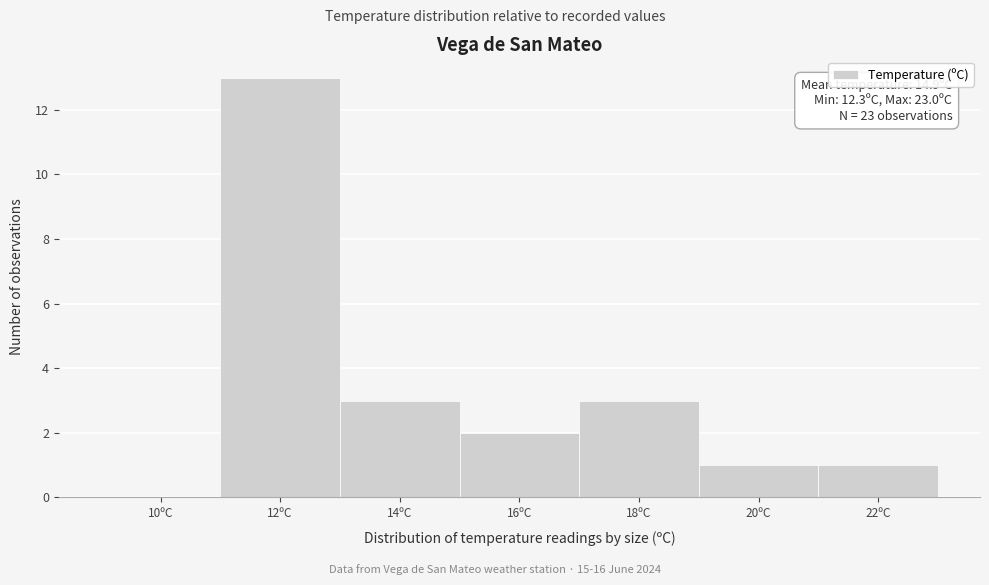

Reading right to left, transcribe all the data shown in this chart.

22ºC=1	20ºC=1	18ºC=3	16ºC=2	14ºC=3	12ºC=13	10ºC=0